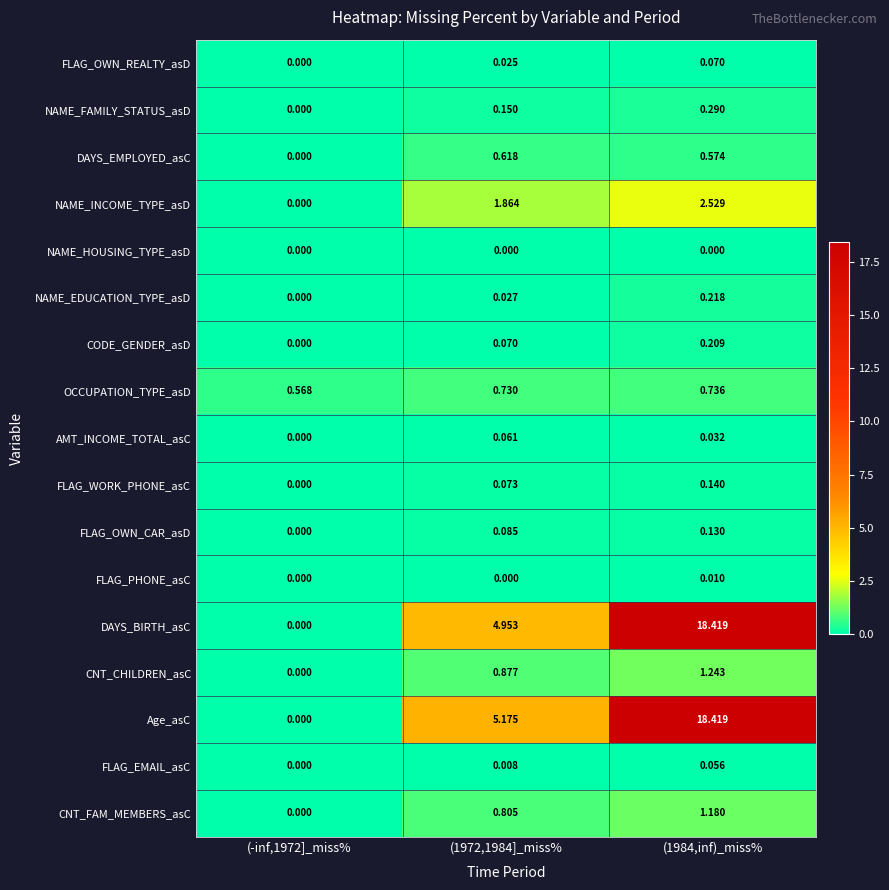

Which series has the largest total across all categories?

Age_asC